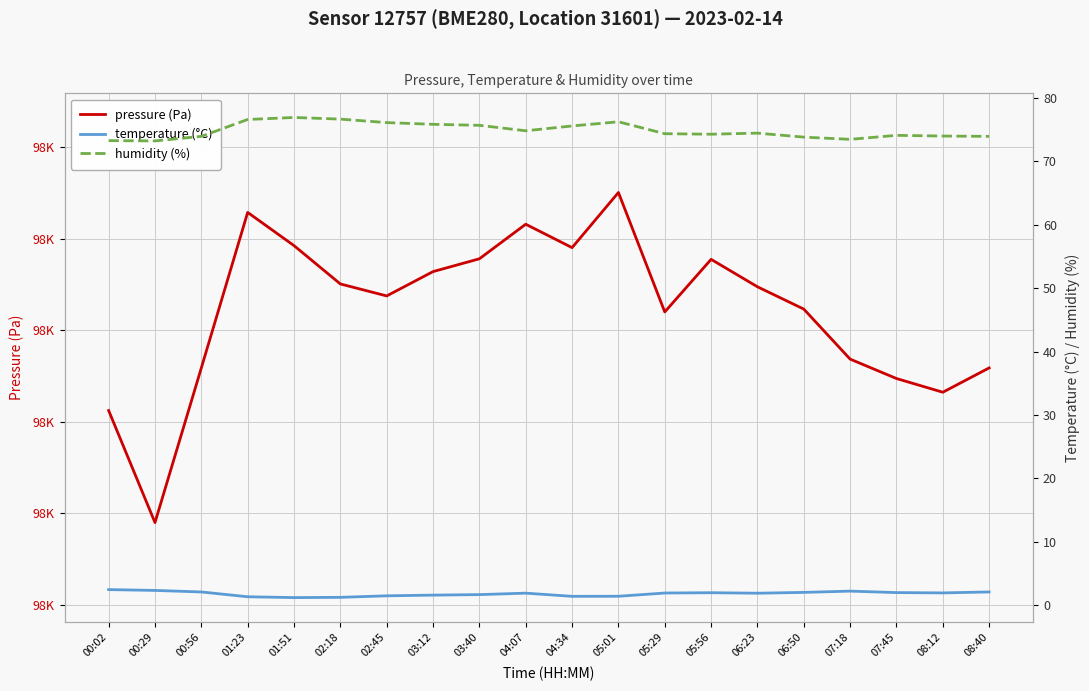

In pressure (Pa), how many points are lower than both neighbors (excluding endpoints)?

5